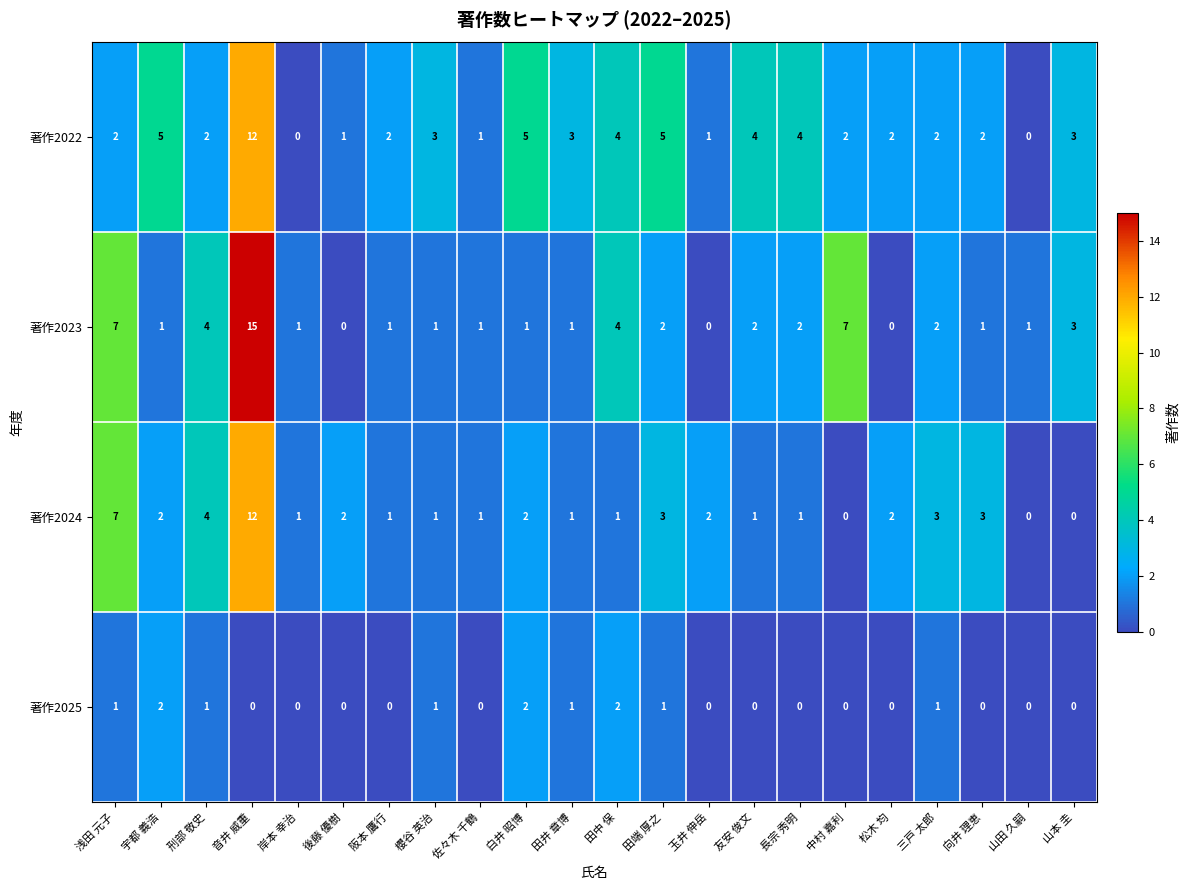

What is the average value of the 著作2022 series?

3